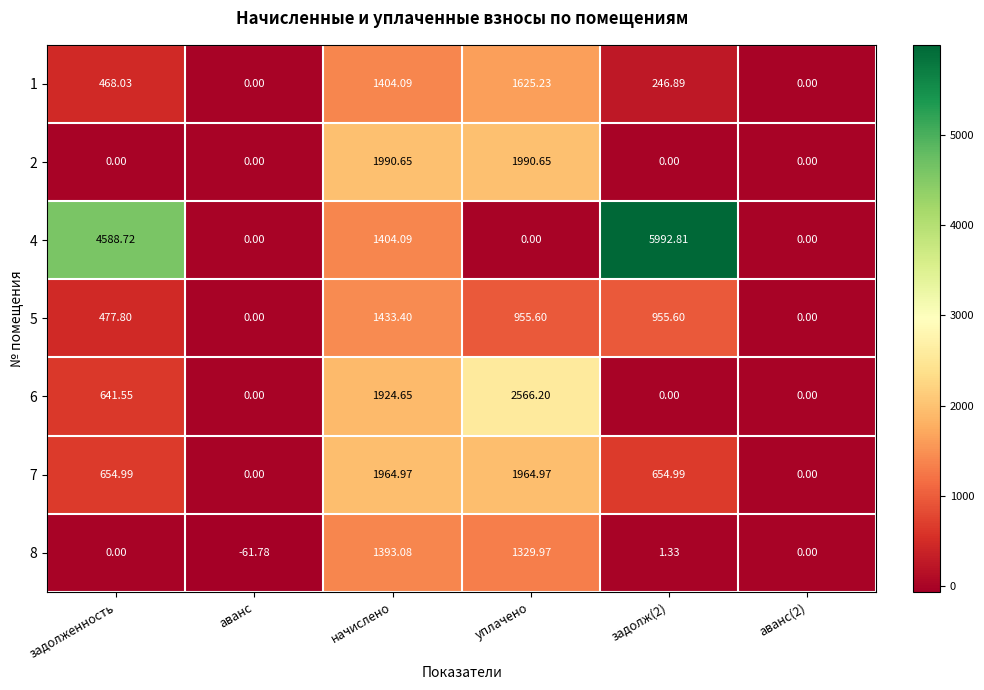

At which label does 6 reach its peak?

уплачено